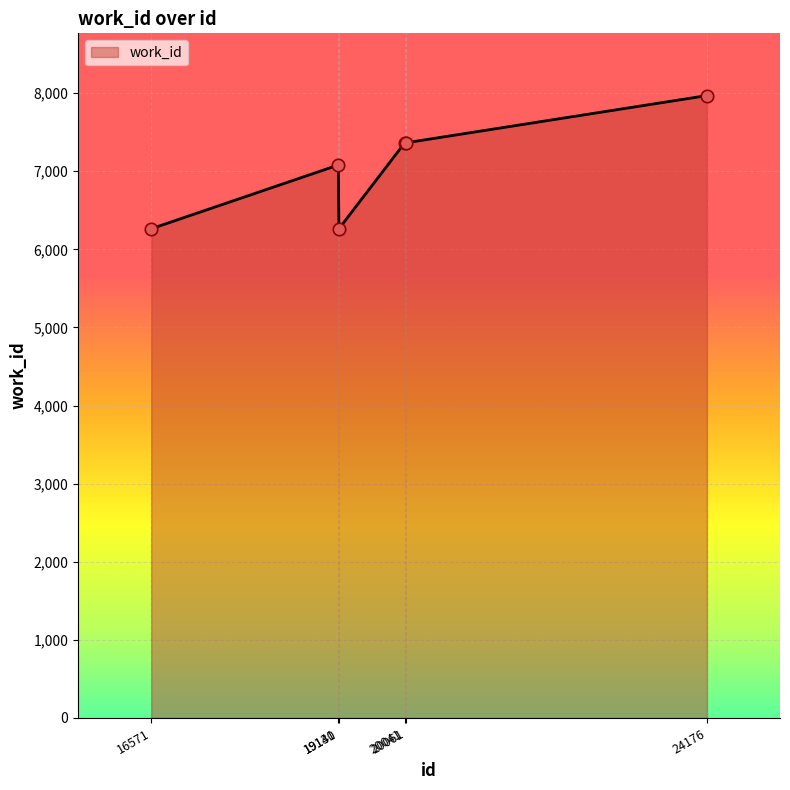

What is the change in value from 19140 to 20041?

+1101